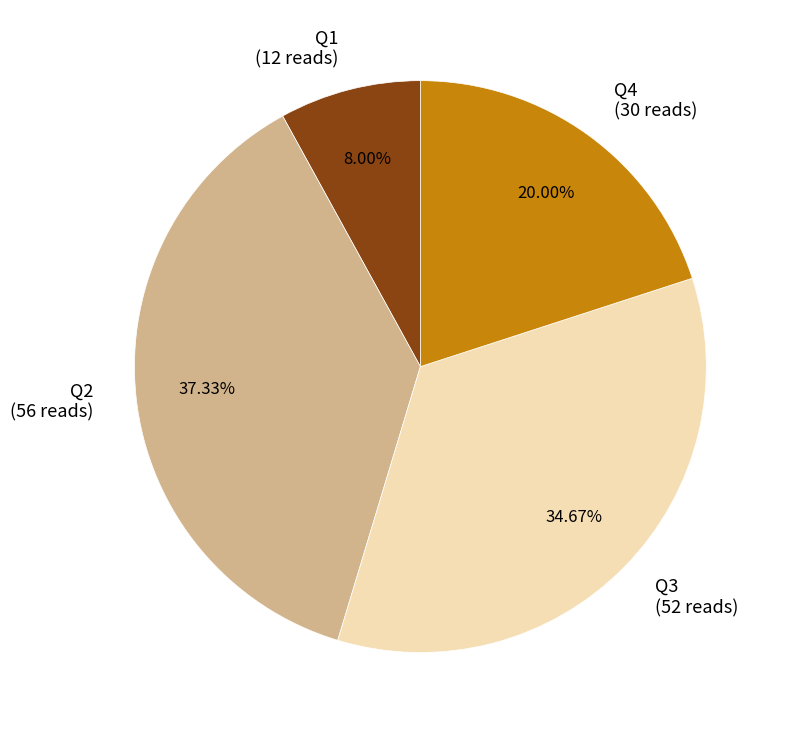

The Q4 slice represents 30% of the pie. True or false?

False